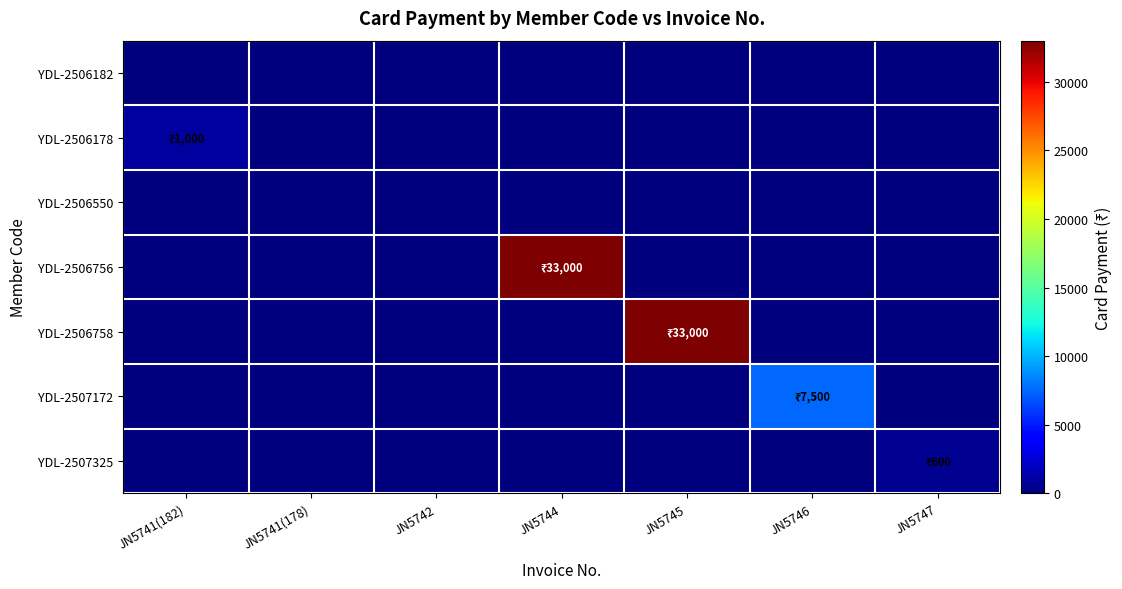

Which series has the largest total across all categories?

YDL-2506756